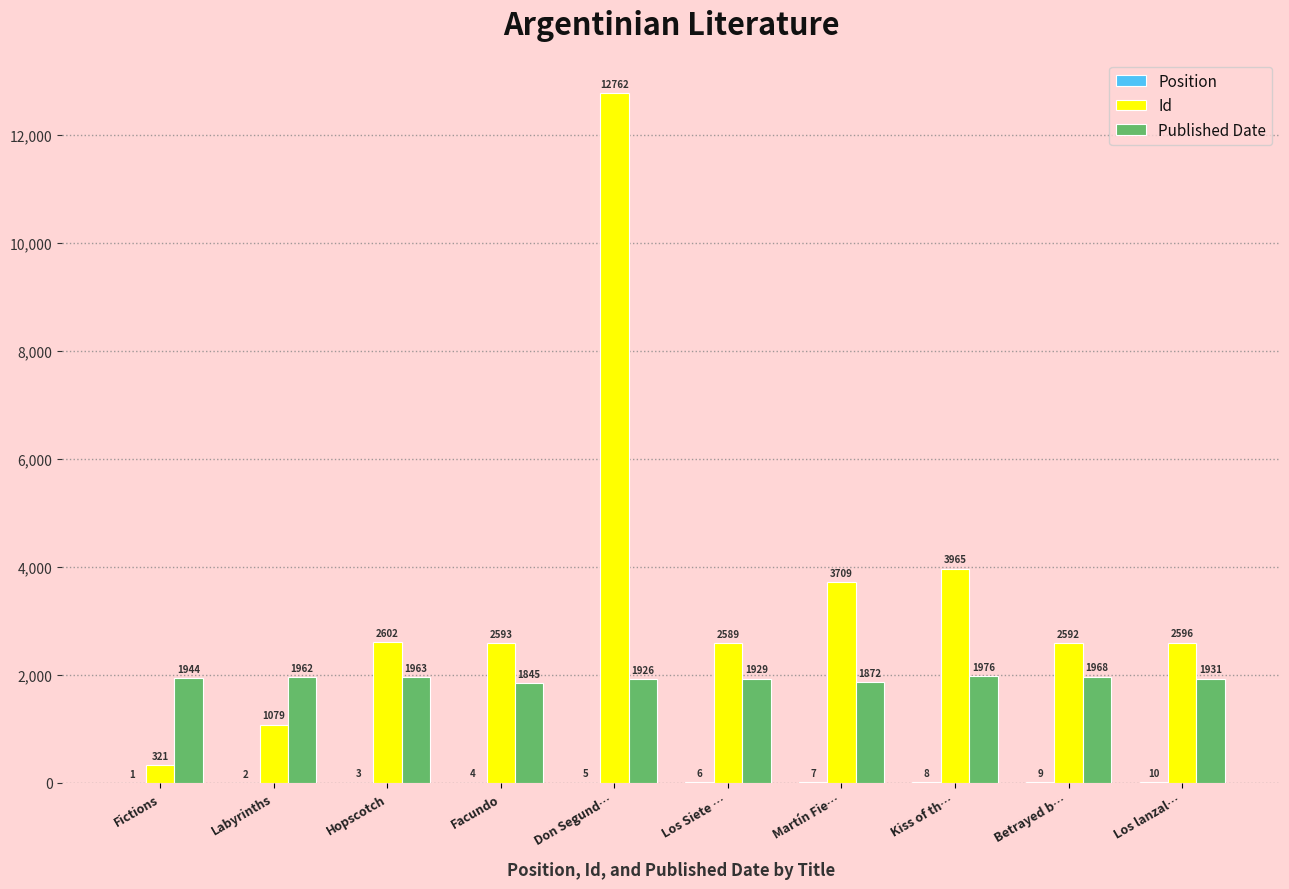

What is the average value of the Id series?

3481